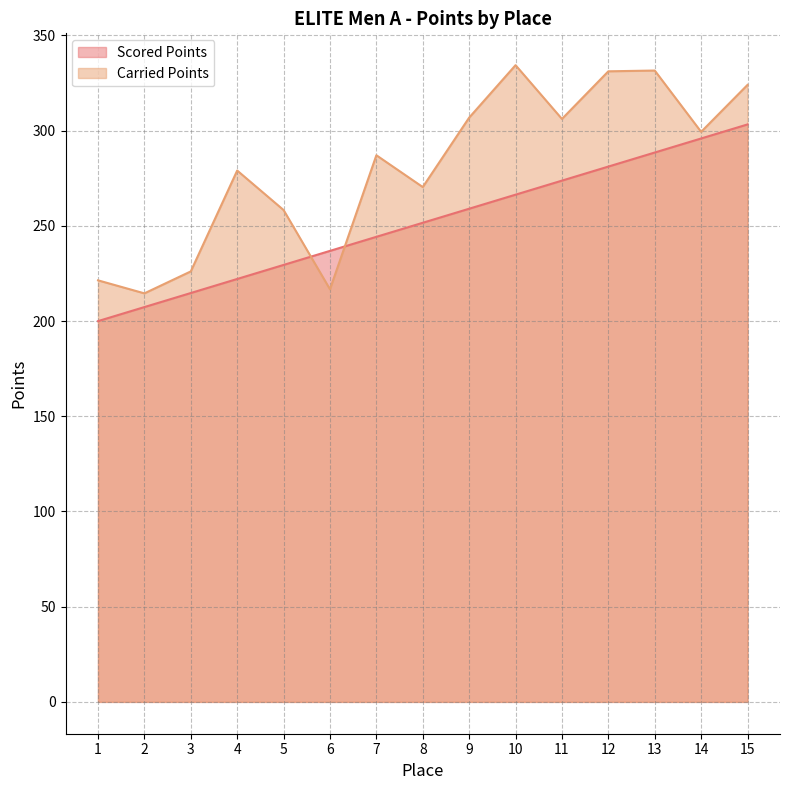

How many lines are shown in the chart?

2